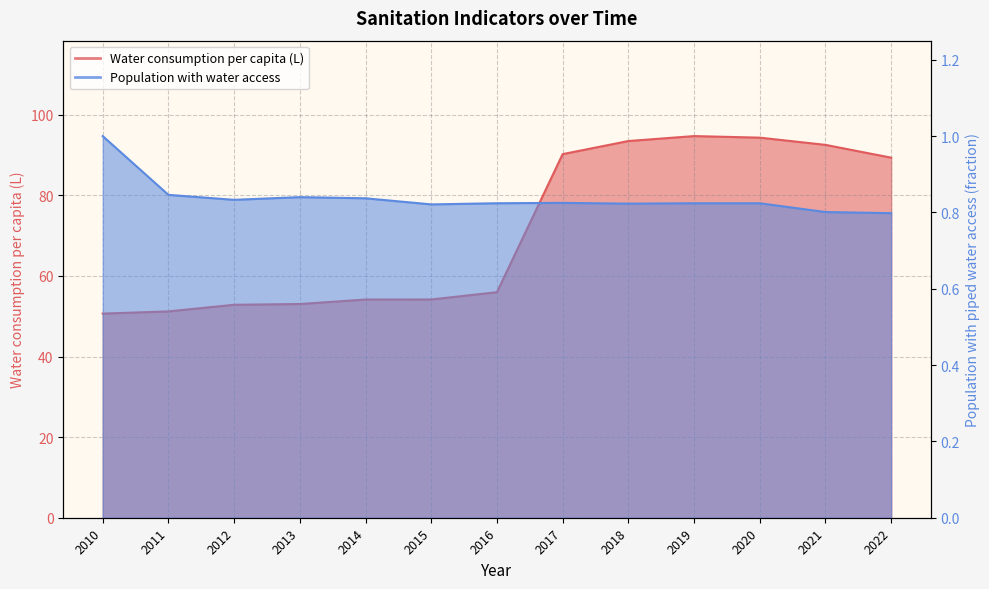

What is the value of the Population with water access point at the 9th from the left?

0.8